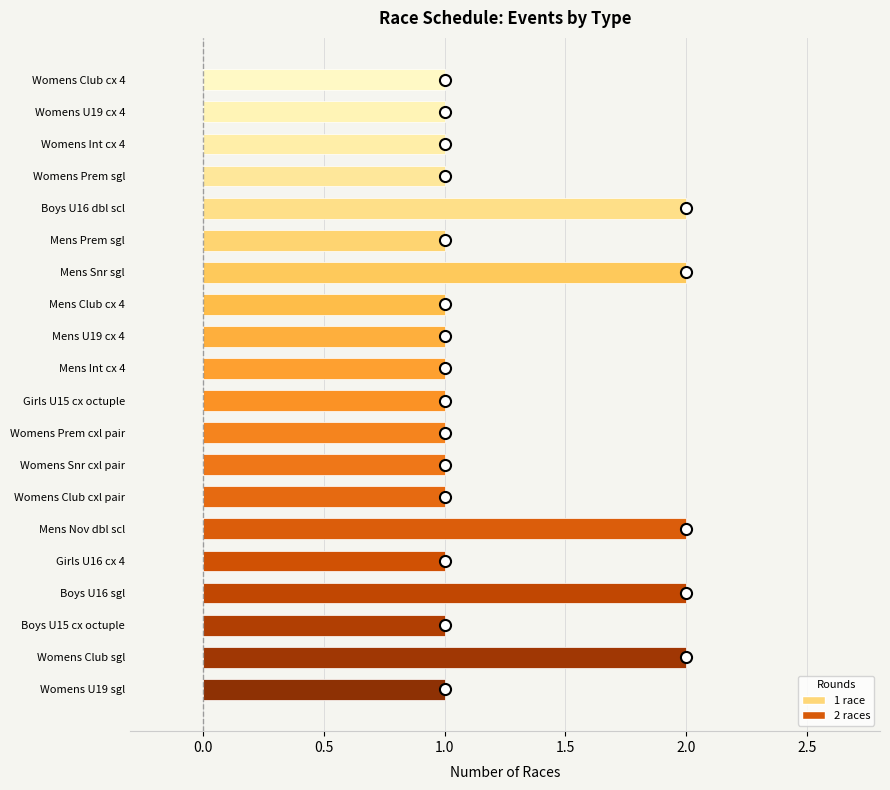

What is the maximum value shown in the chart?

2